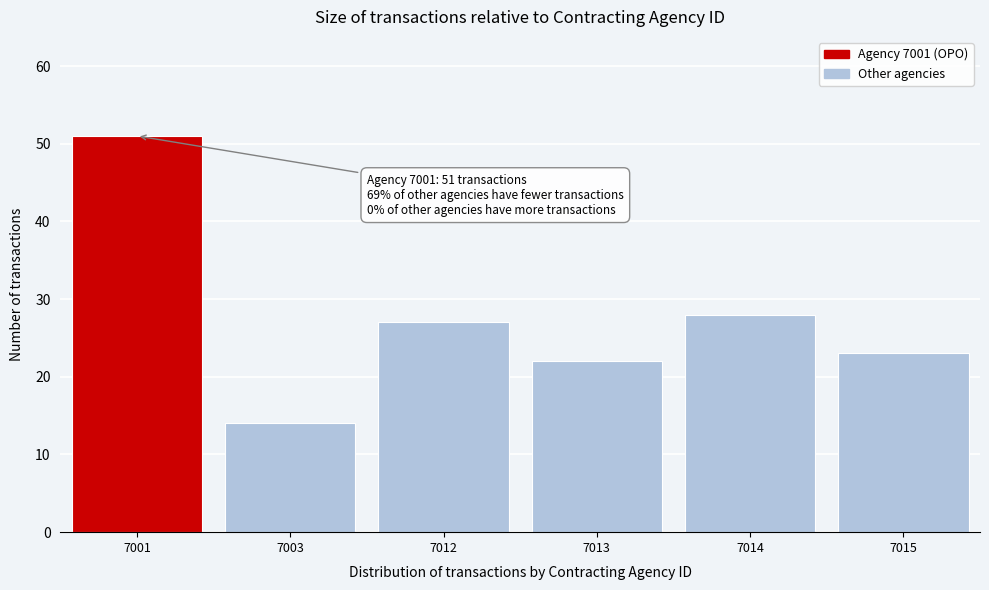

Reading right to left, extract all data points from this chart.

7015=23	7014=28	7013=22	7012=27	7003=14	7001=51